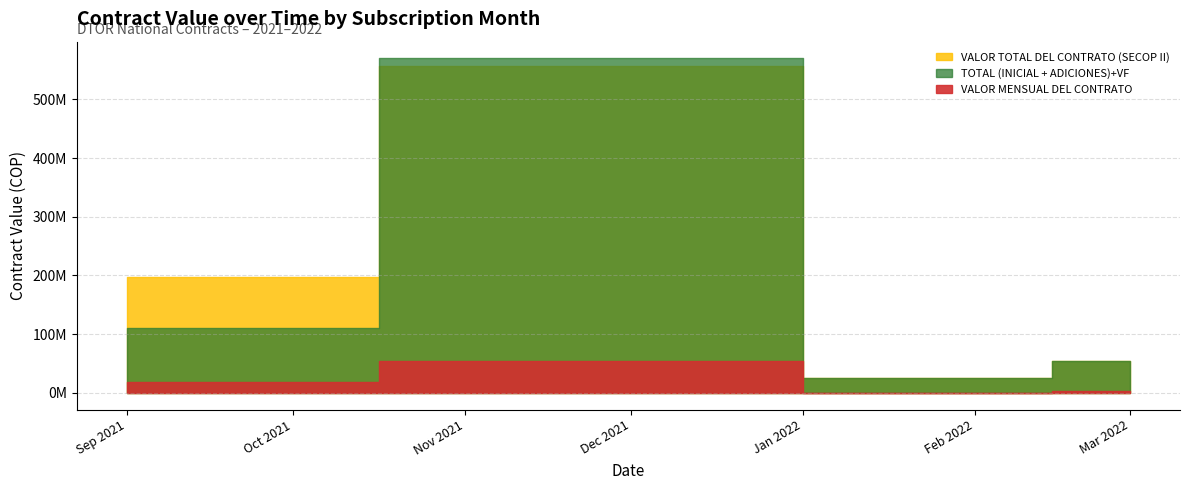

What is the value of the TOTAL (INICIAL + ADICIONES) point at the 1st from the left?

112371192